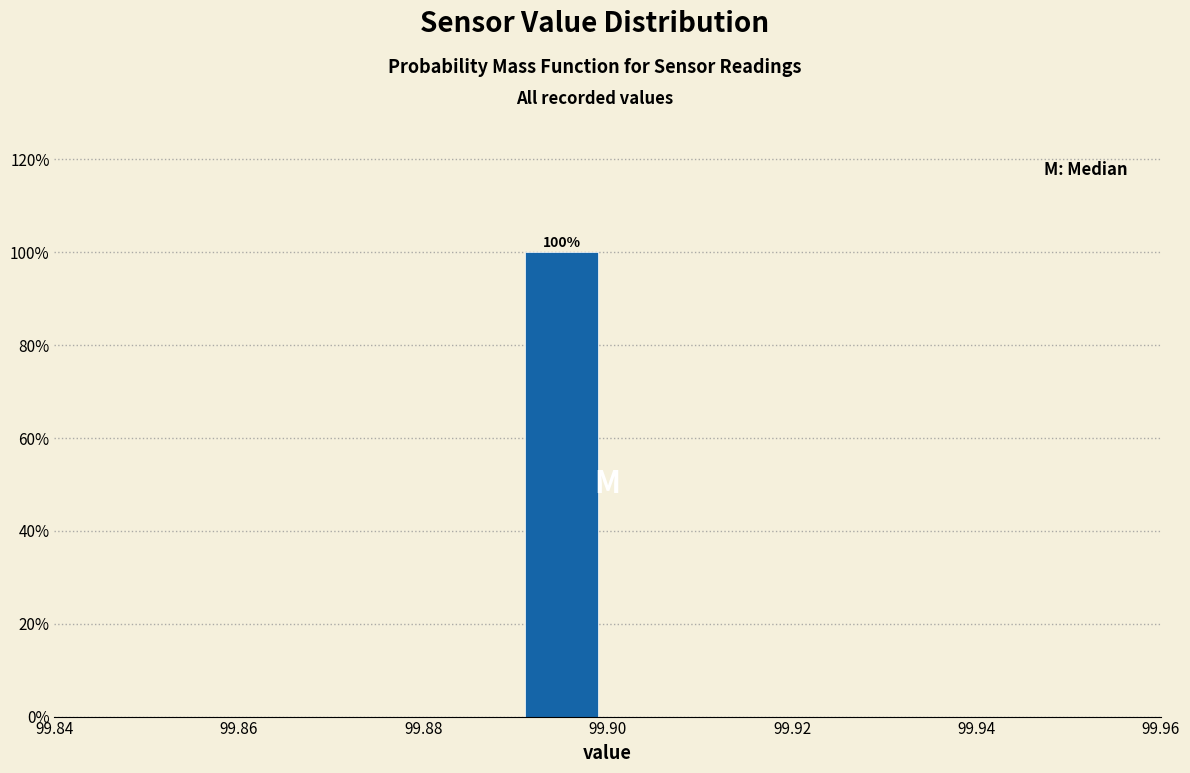

Which range on the x-axis has the tallest bar?

99.89 to 99.90